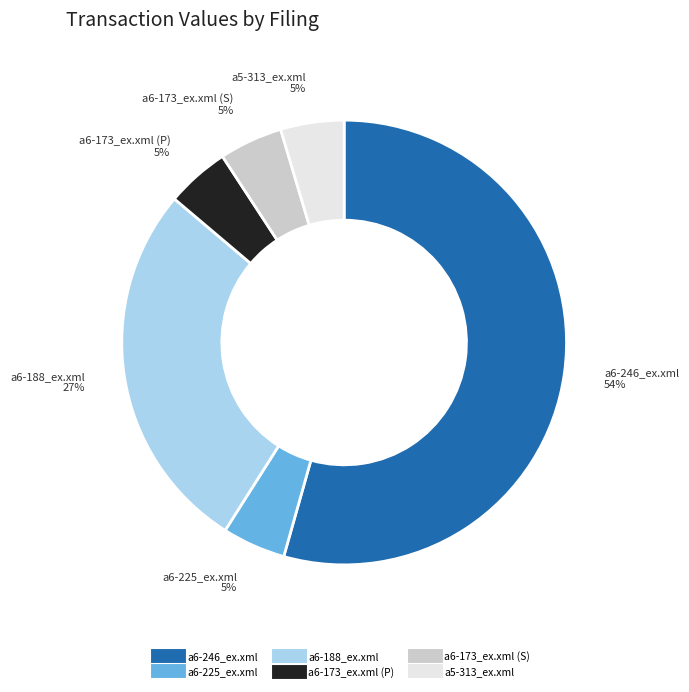

True or false: a5-313_ex.xml accounts for 5% of the total.

True